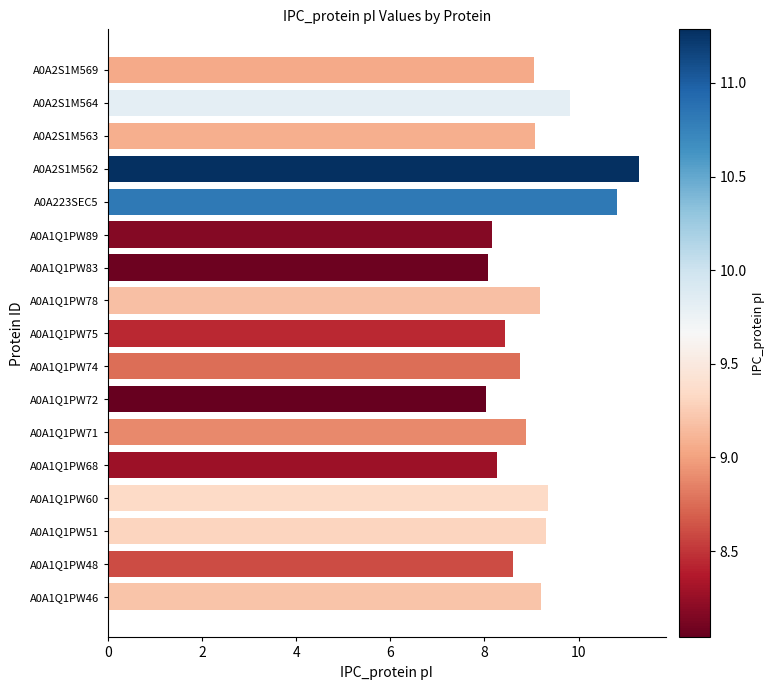

Is it true that the value at A0A1Q1PW48 is 11.6?

False